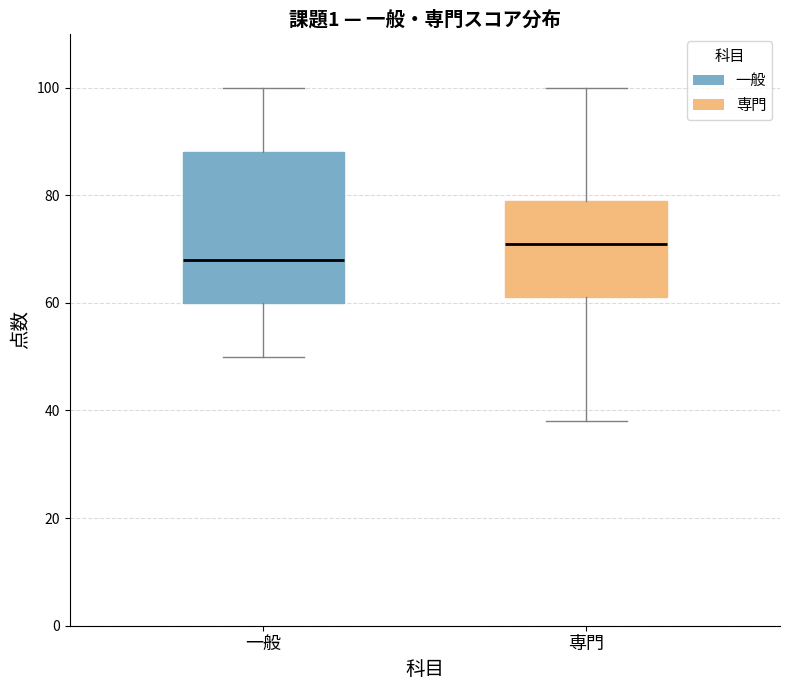

Which box has the lowest median line?

一般